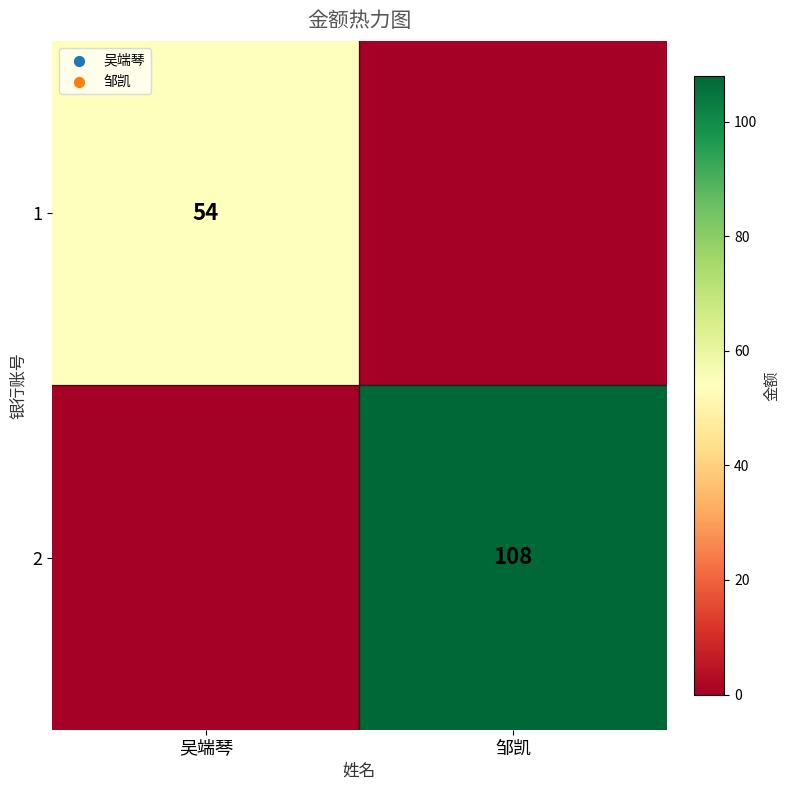

Is the value of 1 at 吴端琴 greater than the value of 2 at 邹凯?

No